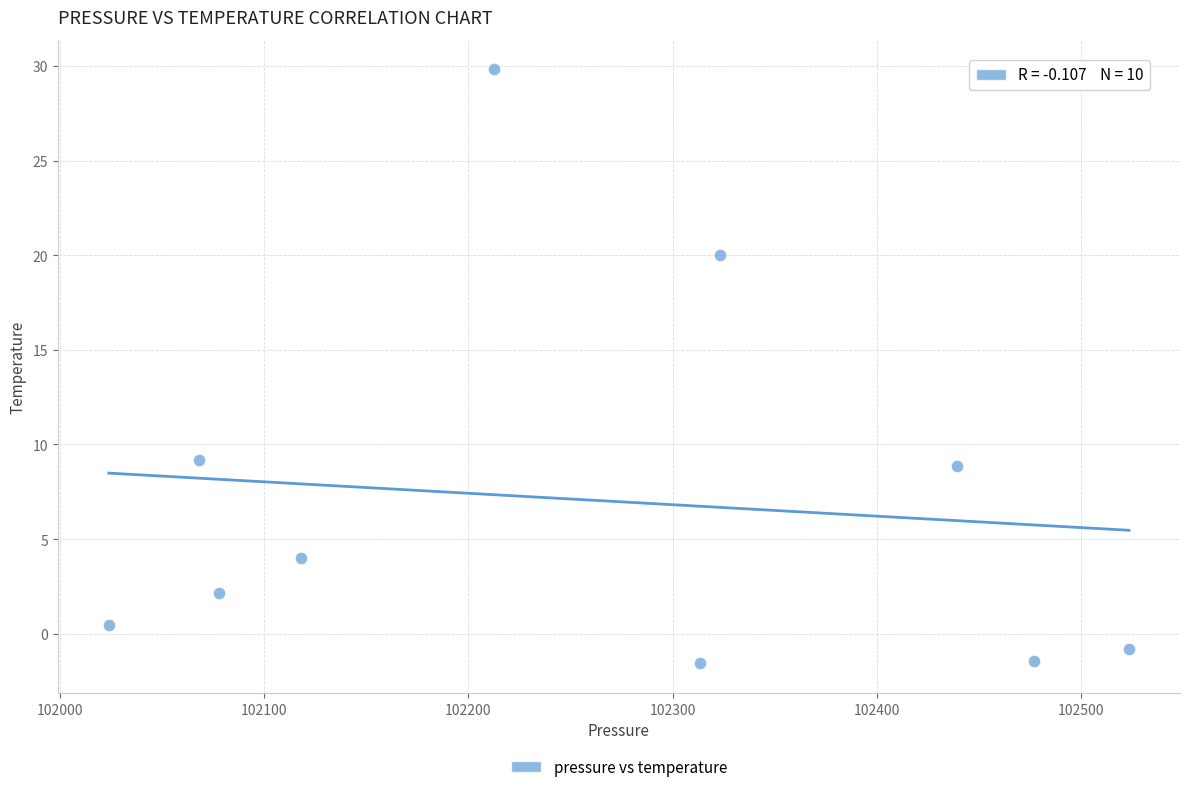

What is the range of Y values (max minus min)?

31.4